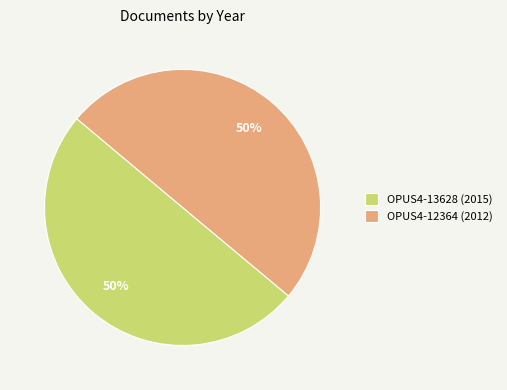

Do OPUS4-12364 (2012) and OPUS4-13628 (2015) together represent more than half of the pie?

Yes